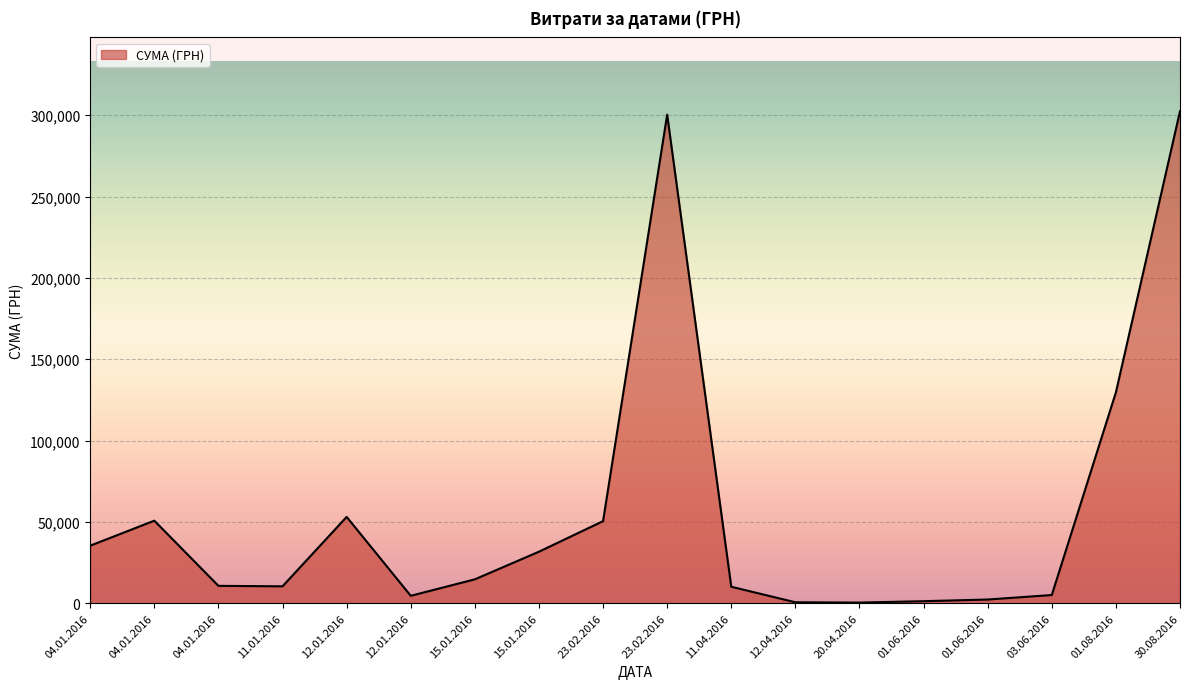

At which category does the chart reach its minimum across all series?

20.04.2016